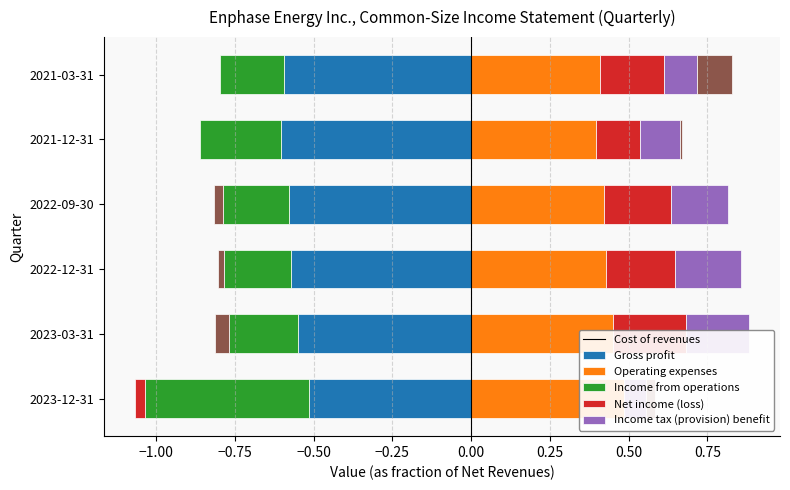

How many bars are there in total?

36